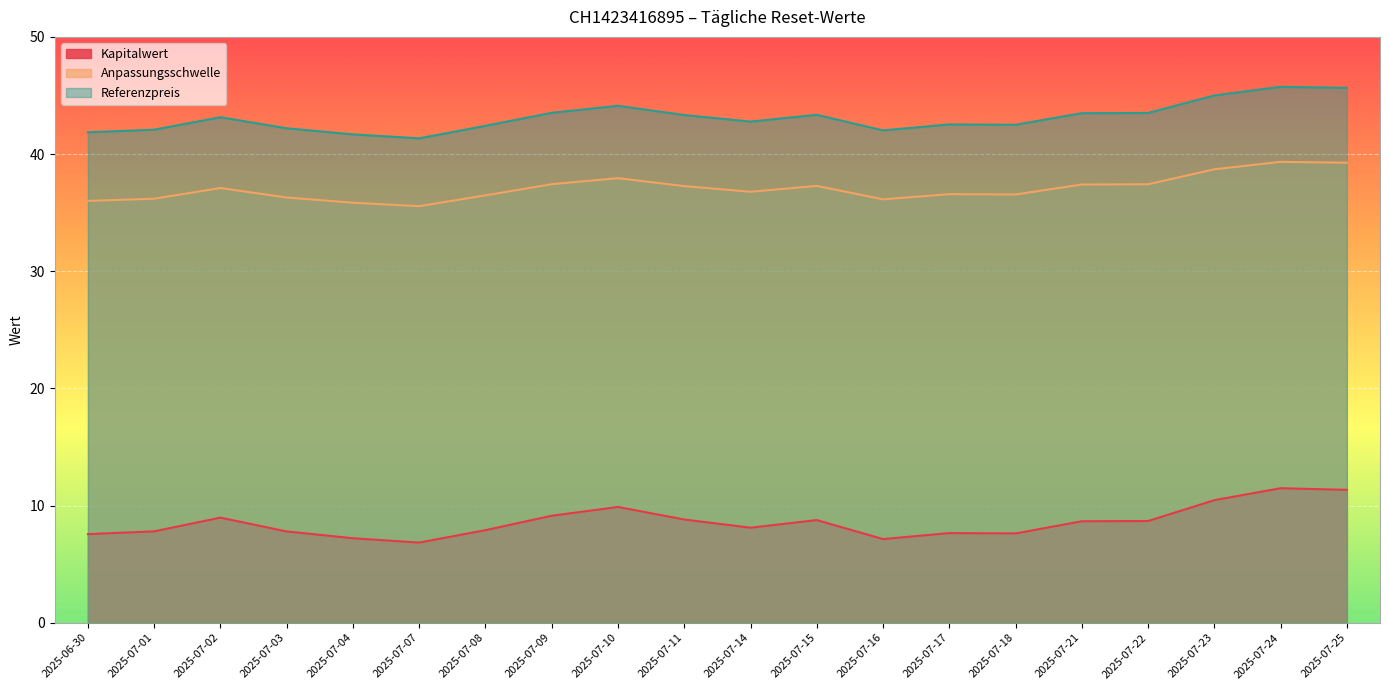

Which has a higher value, 2025-07-03 or 2025-07-08?

2025-07-08